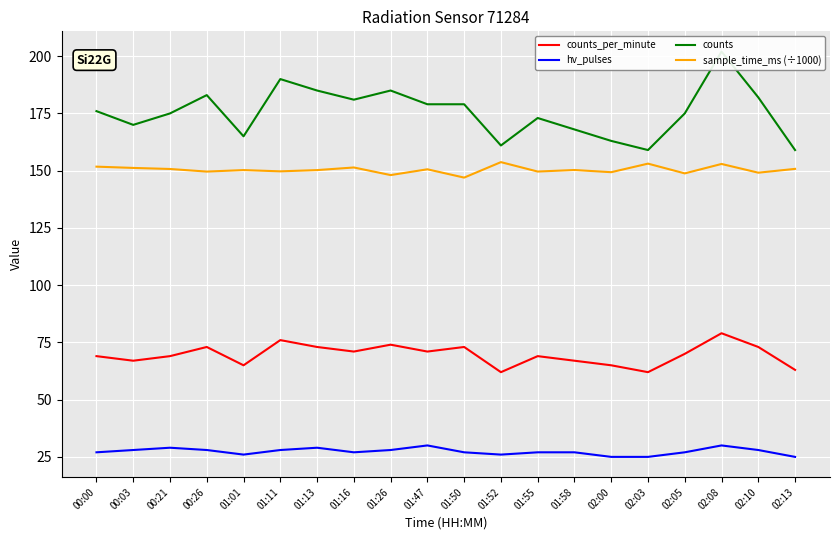

Where does the sample_time_ms (÷1000) series first go above 150?

00:00